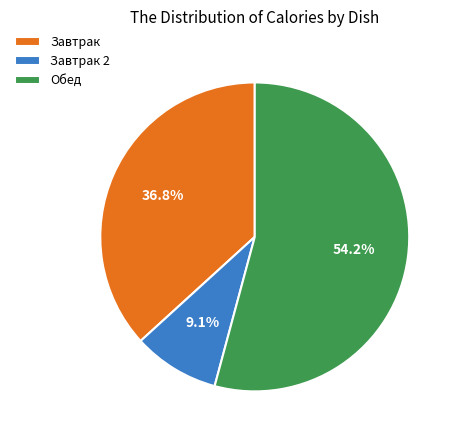

Rank the categories by value from lowest to highest.

Завтрак 2, Завтрак, Обед